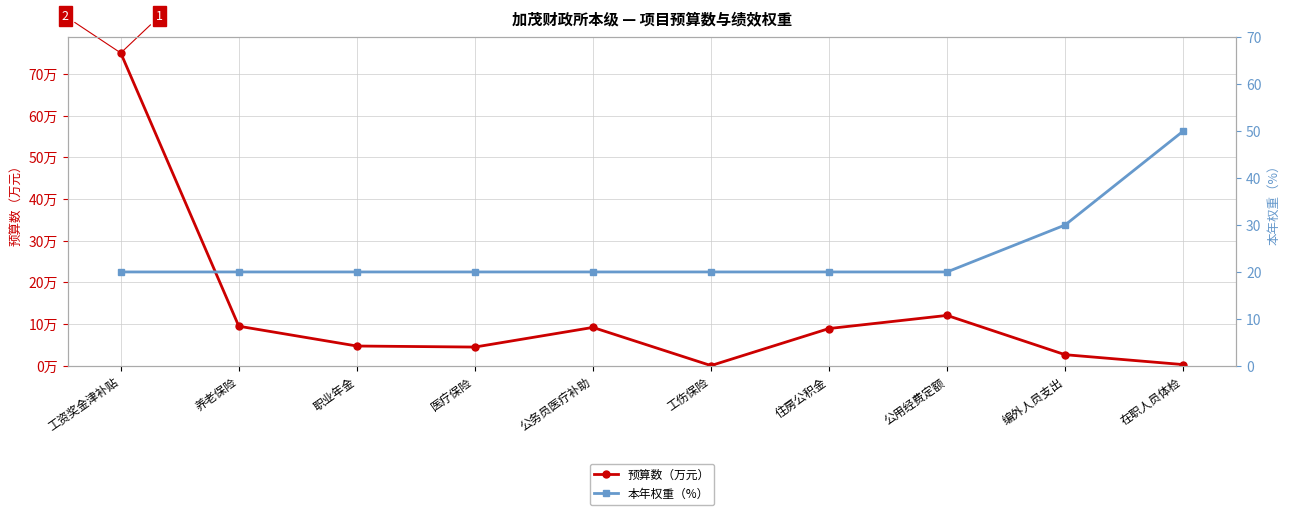

What is the label of the 7th point from the right?

医疗保险